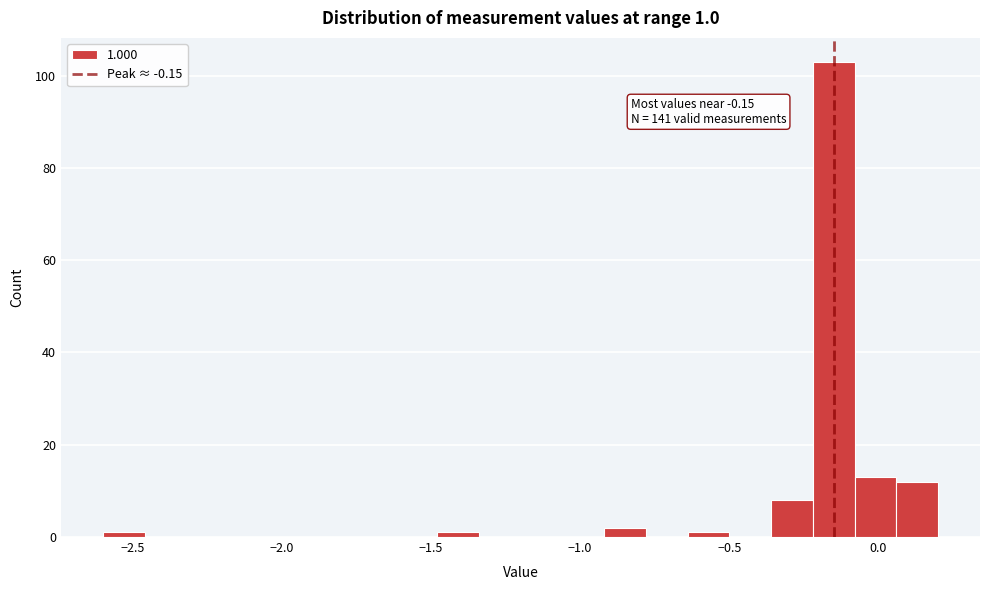

Read against the x-axis, roughly where is the centre of the tallest bar?

-0.15